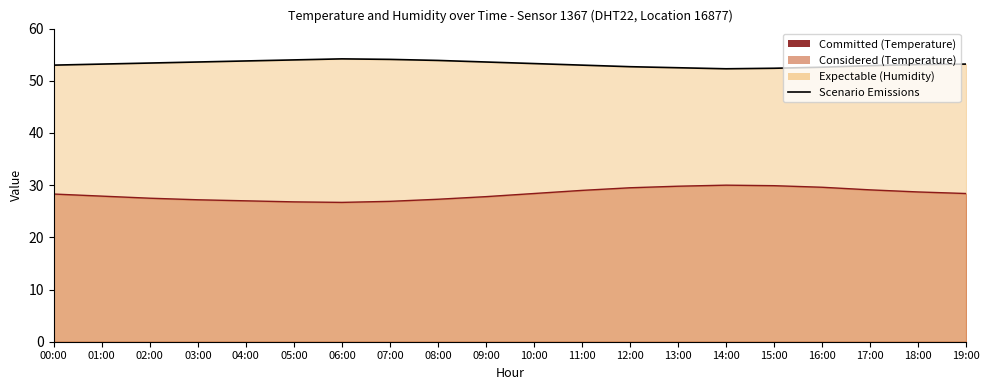

At how many categories does at least one series exceed 38?

20